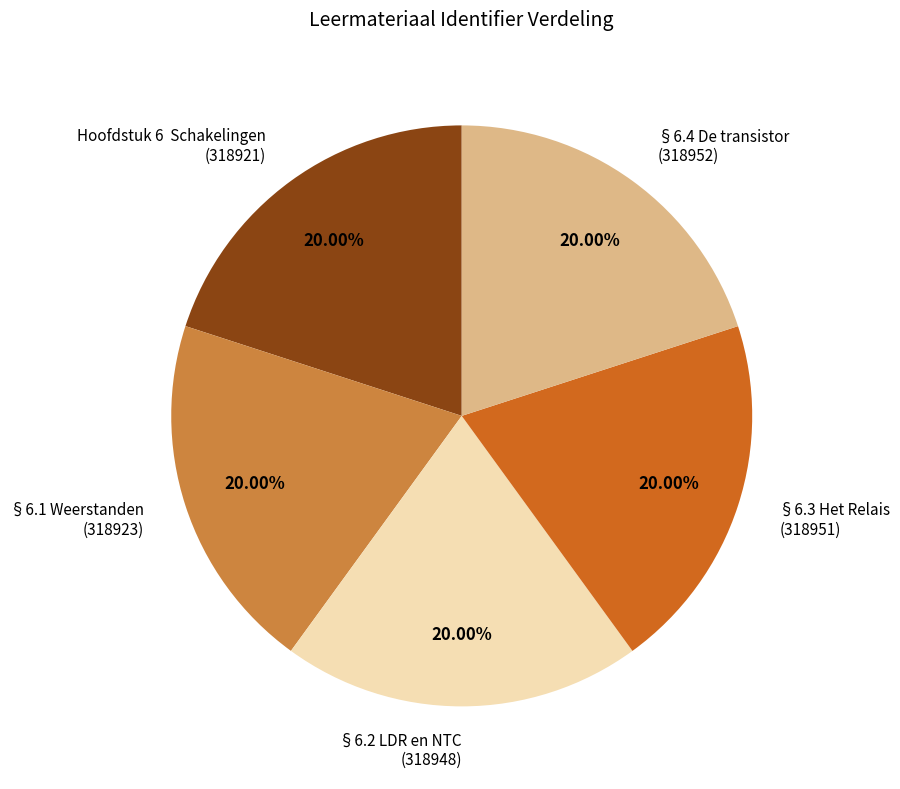

What percentage is the §6.2 LDR en NTC slice, to the nearest percent?

20%